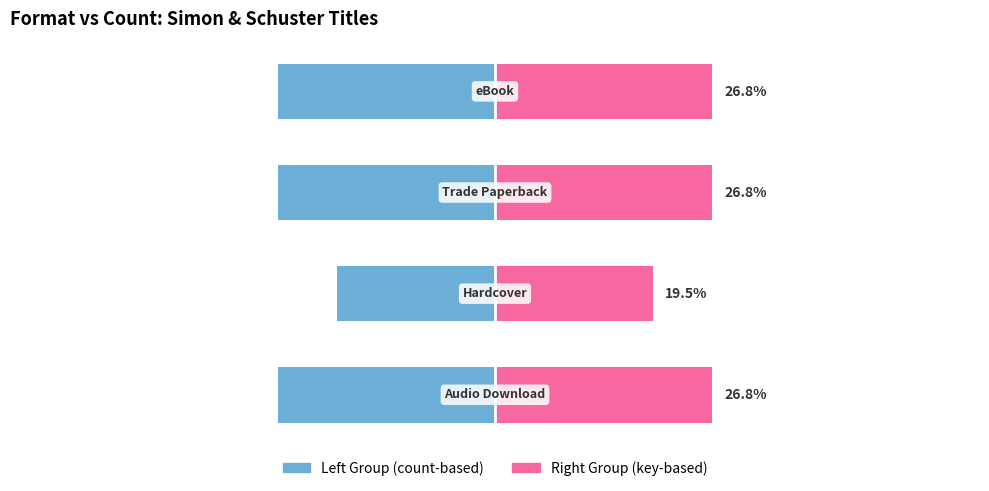

Reading right to left, extract all data points from this chart.

Audio Download / Hardcover: -26.8	-26.8	-19.5	-26.8
Trade Paperback / eBook: 26.8	26.8	19.5	26.8